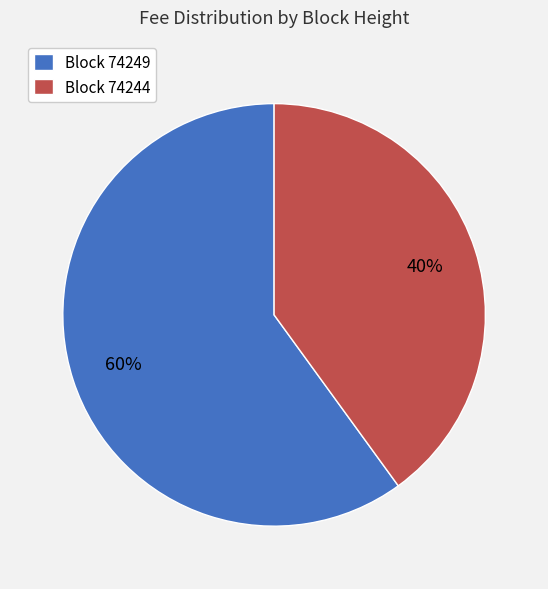

To the nearest percent, what percentage of the pie is Block 74249?

60%